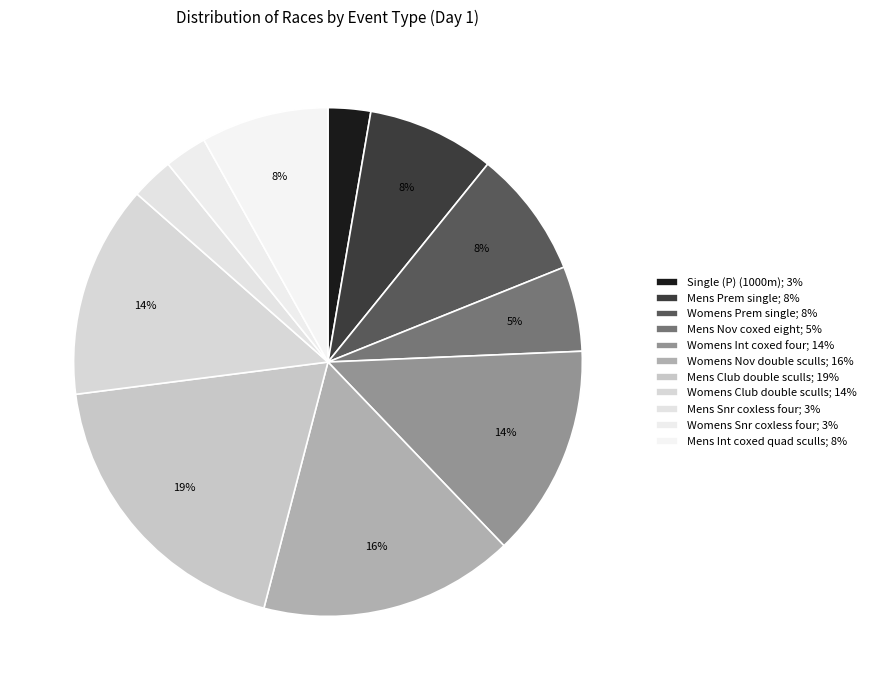

What is the largest slice in the pie chart?

Mens Club double sculls